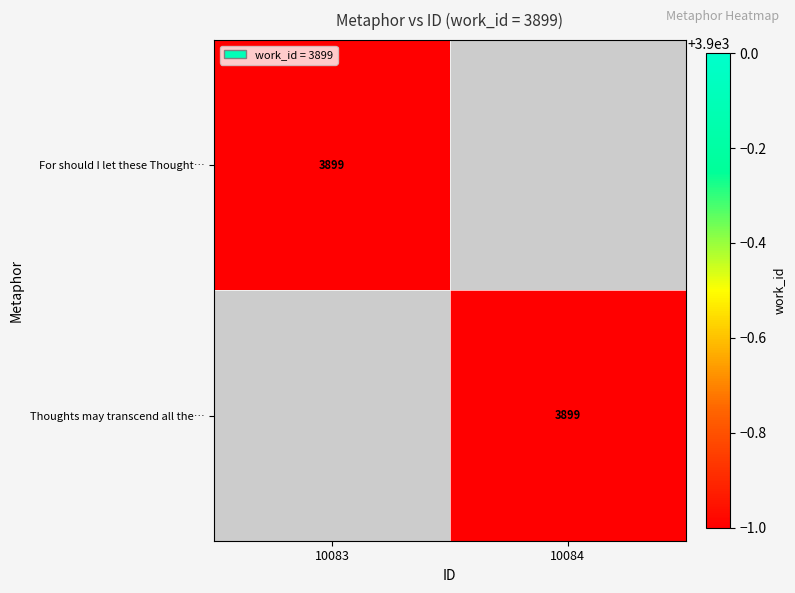

True or false: For should I let these Thought… has a value of 1092 at 10083.

False